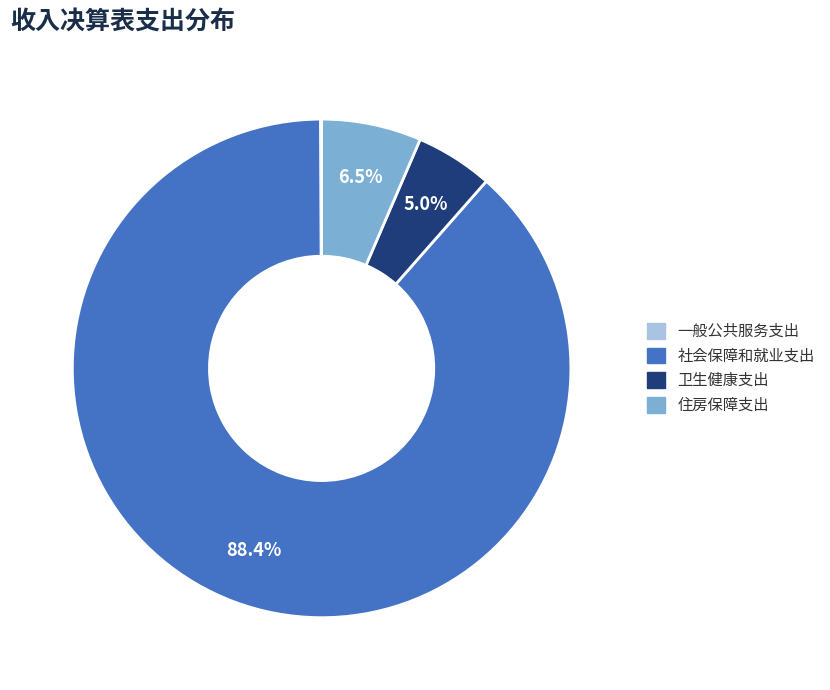

What is the ratio of the value at 住房保障支出 to the value at 卫生健康支出?

1.3